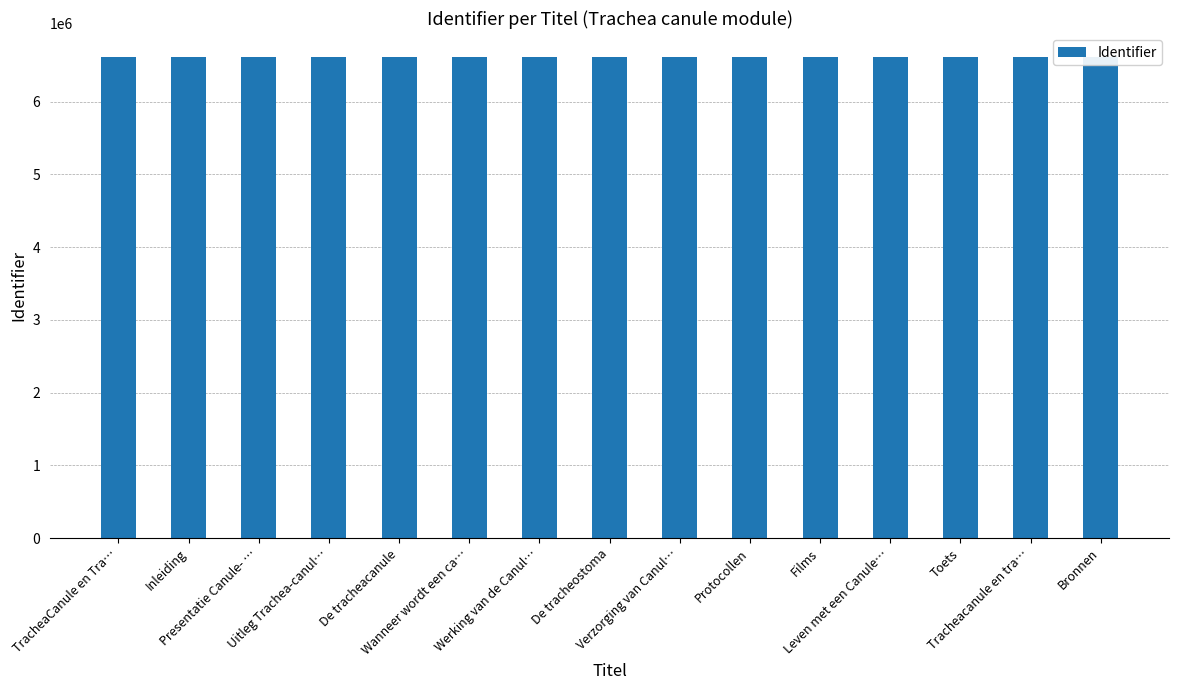

True or false: the data shows 6612020 at Protocollen.

True